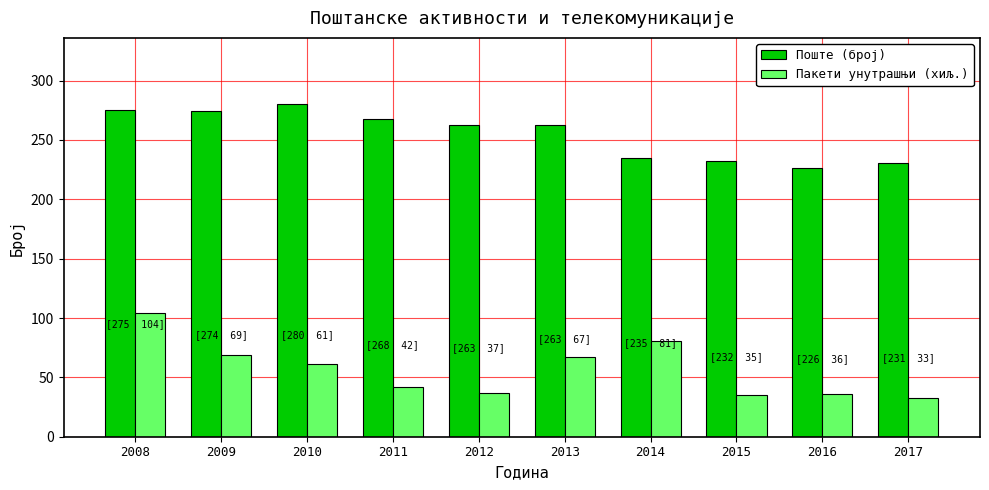

How many groups of bars are there?

10